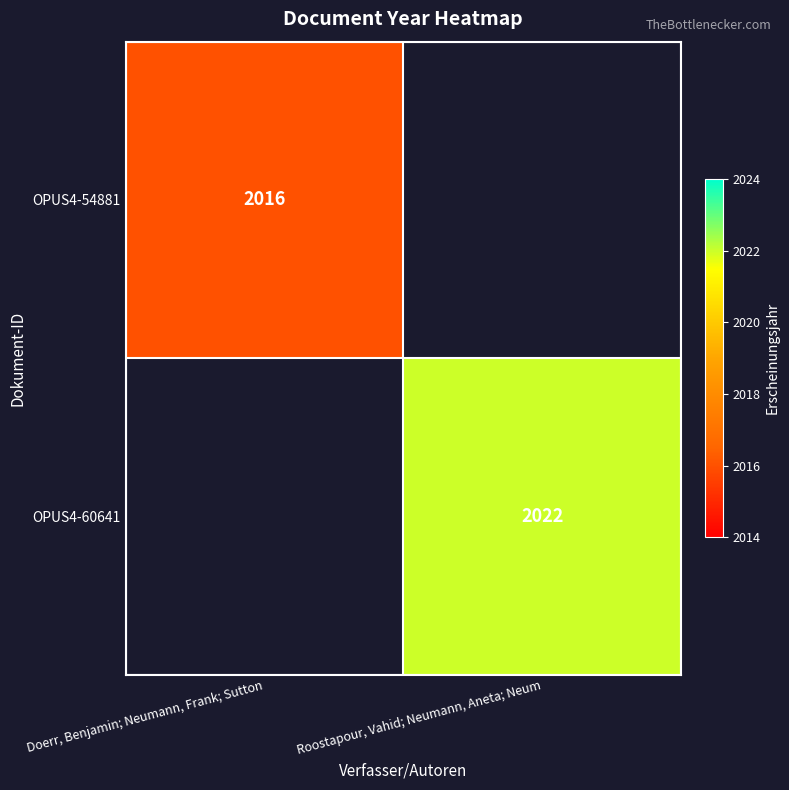

Is it true that OPUS4-60641 equals 3075 at Roostapour, Vahid; Neumann, Aneta; Neum?

False